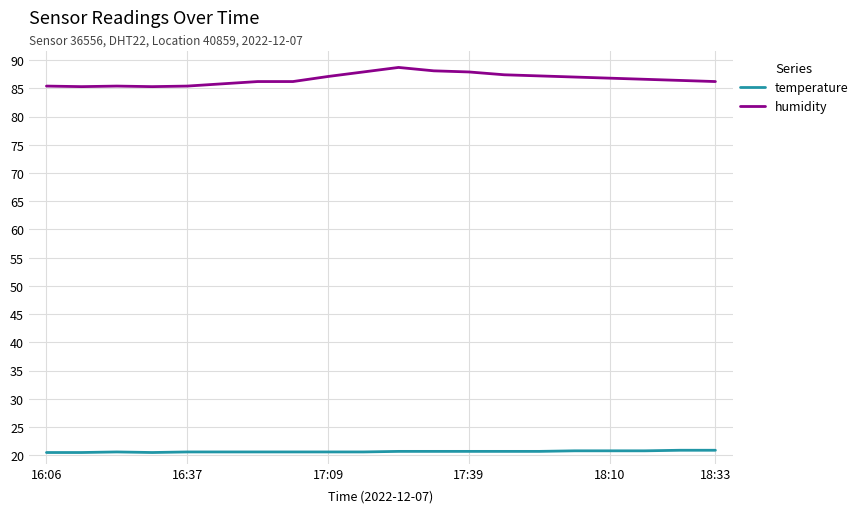

True or false: temperature and humidity intersect in this chart.

False